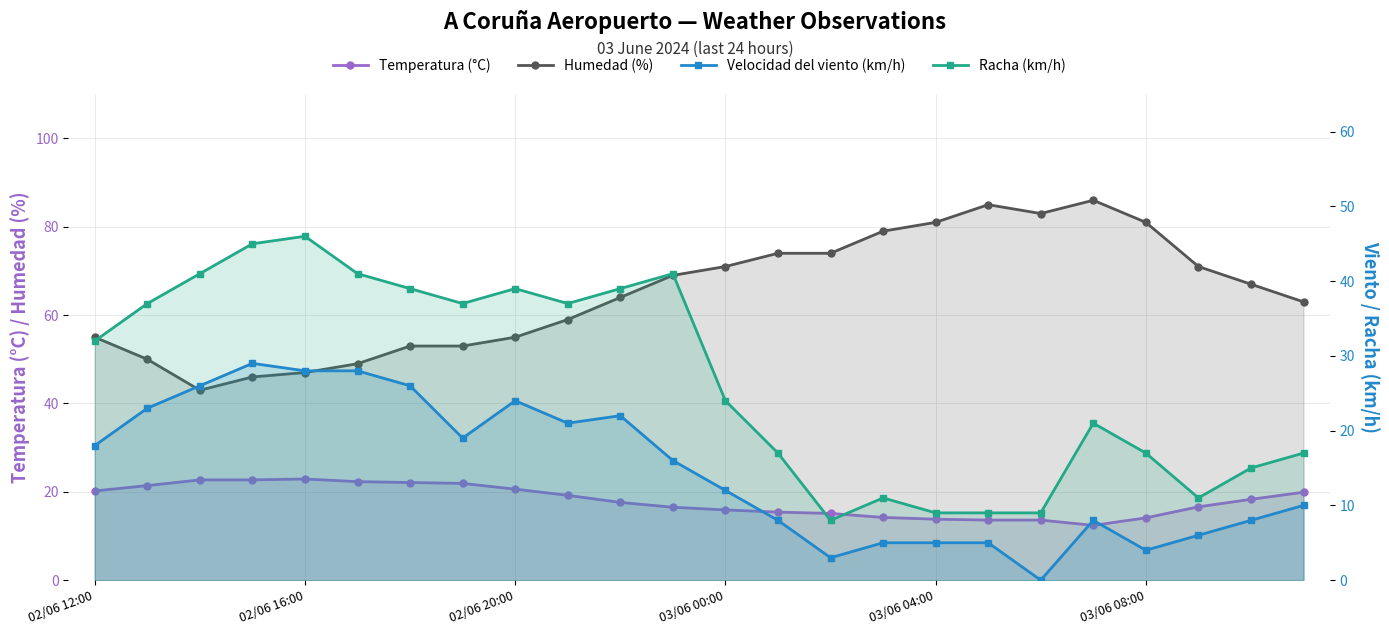

At which label does Racha (km/h) first exceed 32?

02/06 16:00